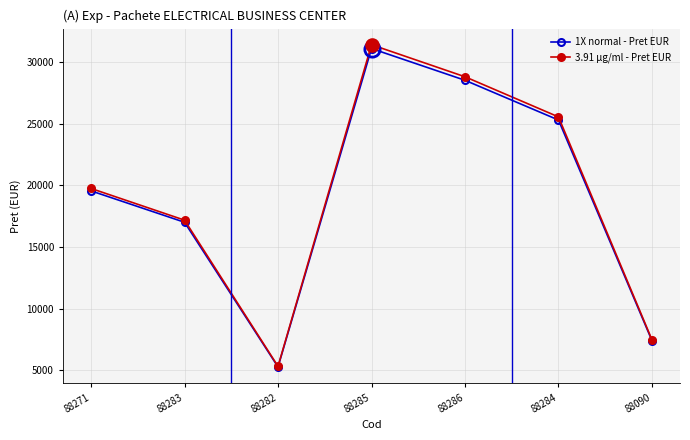

Which series changed the most between 88284 and 88090?

3.91 µg/ml - Pret EUR